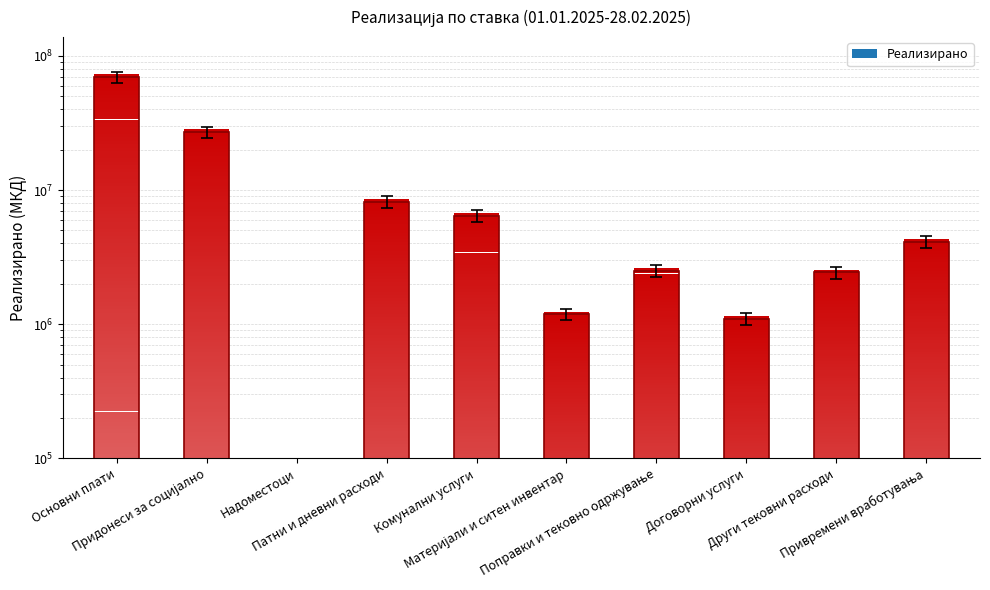

Which label corresponds to the largest value in the chart?

Основни плати